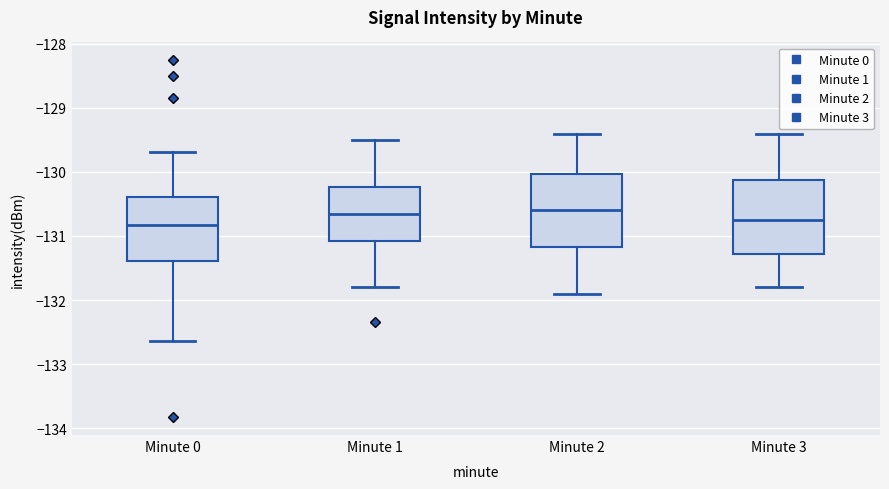

Reading left to right, read every box against the y-axis: the position of its median line, the range the box covers, and the ends of its whiskers. The values are not printed on the chart, so give them approximately, as read against the axis.

Minute 0: median -130.8, box -131.4 to -130.4, whiskers -132.6 to -129.7
Minute 1: median -130.6, box -131.1 to -130.2, whiskers -131.8 to -129.5
Minute 2: median -130.6, box -131.2 to -130.0, whiskers -131.9 to -129.4
Minute 3: median -130.7, box -131.3 to -130.1, whiskers -131.8 to -129.4